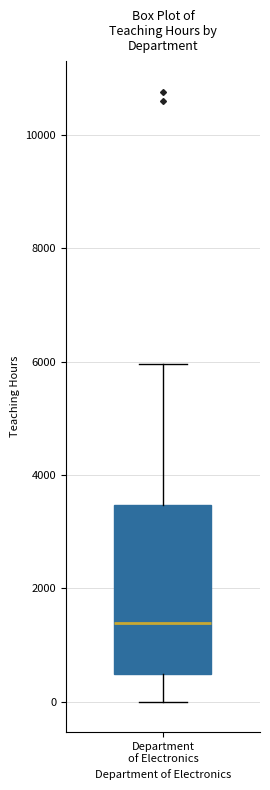

Read this box plot against the y-axis: the position of the median line, the range covered by the box, and the ends of both whiskers. The values are not printed on the chart, so give them approximately, as read against the axis.

median 1400, box 400 to 3400, whiskers 0 to 6000